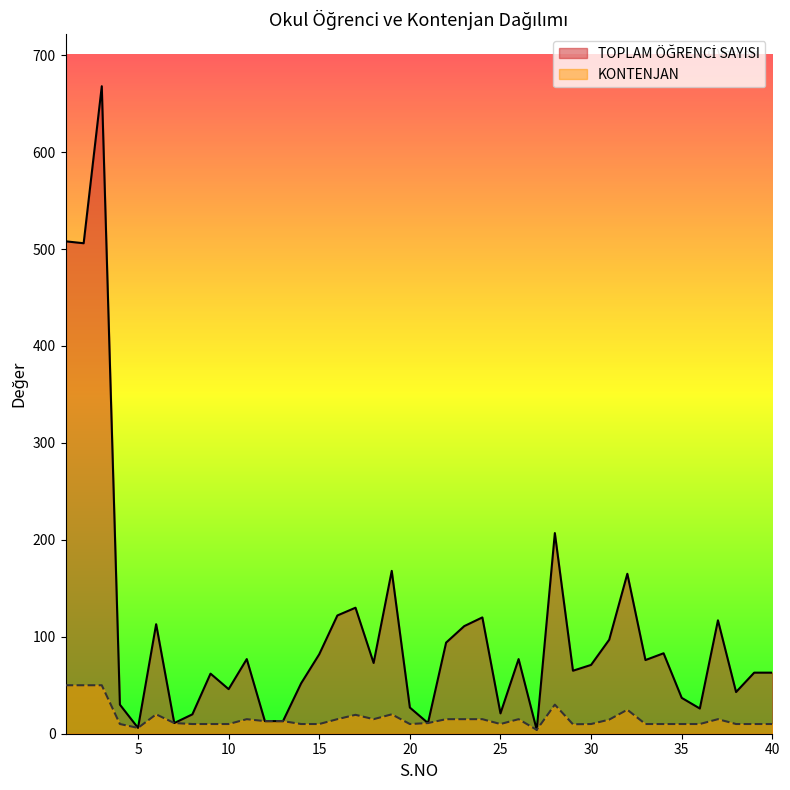

True or false: KONTENJAN has a value of 10.0 at 33.

True